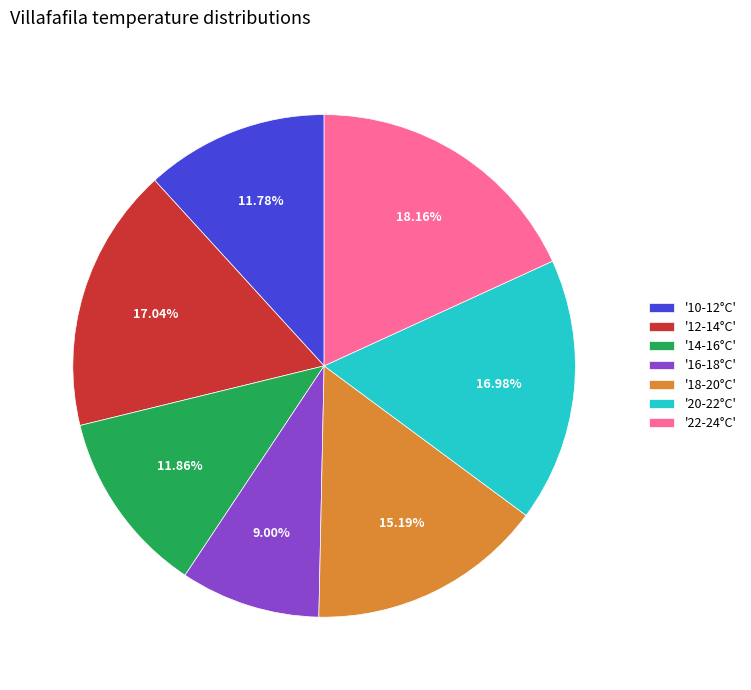

Between '16-18°C' and '14-16°C', which is larger?

'14-16°C'